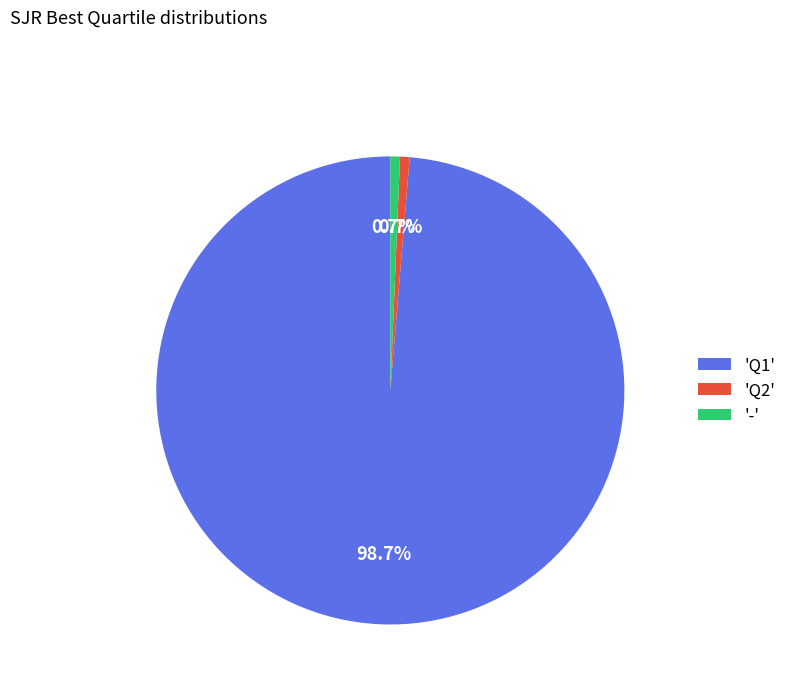

Does 'Q2' account for over 50% of the chart?

No